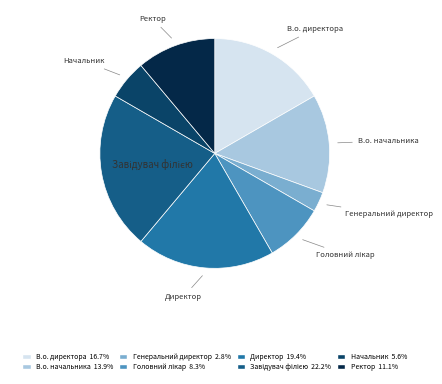

Is the sum of Генеральний директор and В.о. начальника greater than half?

No